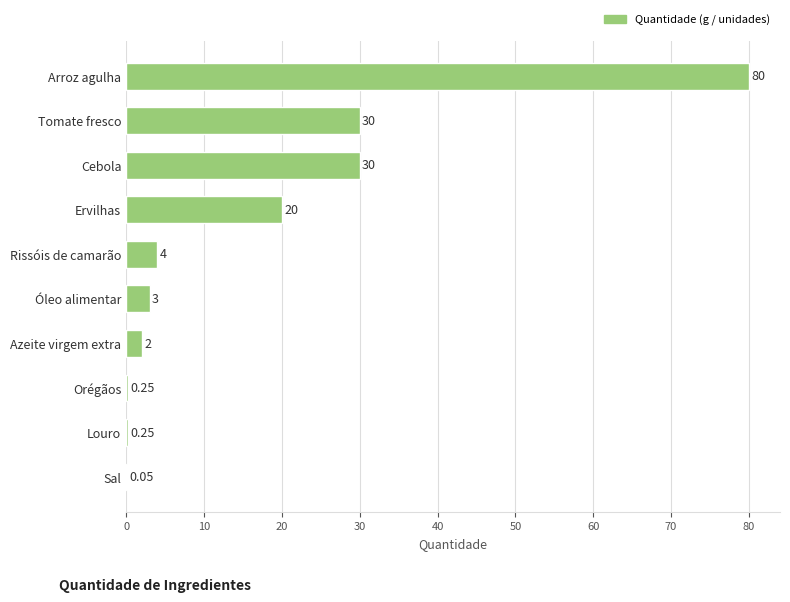

Approximately how many times larger is the value at Cebola compared to Arroz agulha?

0.4